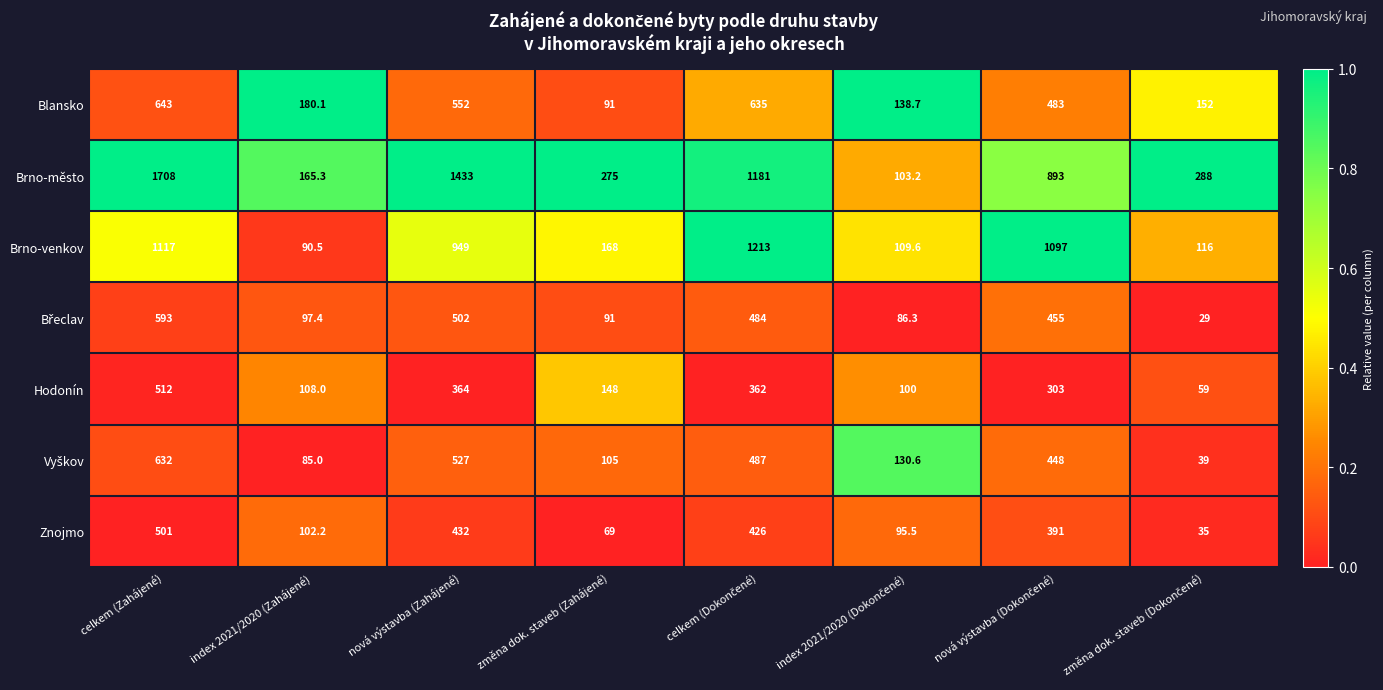

Which series has the largest range (max minus min)?

Brno-město